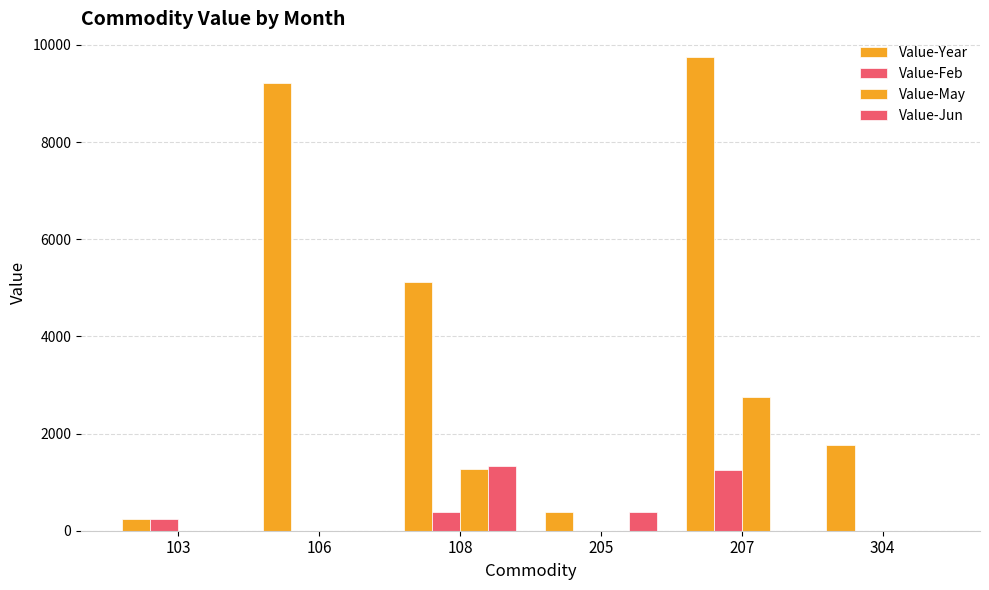

Reading left to right, what are all the values shown in this chart?

Value-Year: 103=248	106=9216	108=5118	205=377	207=9750	304=1757
Value-Feb: 103=248	106=0	108=382	205=0	207=1250	304=0
Value-May: 103=0	106=0	108=1272	205=0	207=2750	304=0
Value-Jun: 103=0	106=0	108=1342	205=377	207=0	304=0